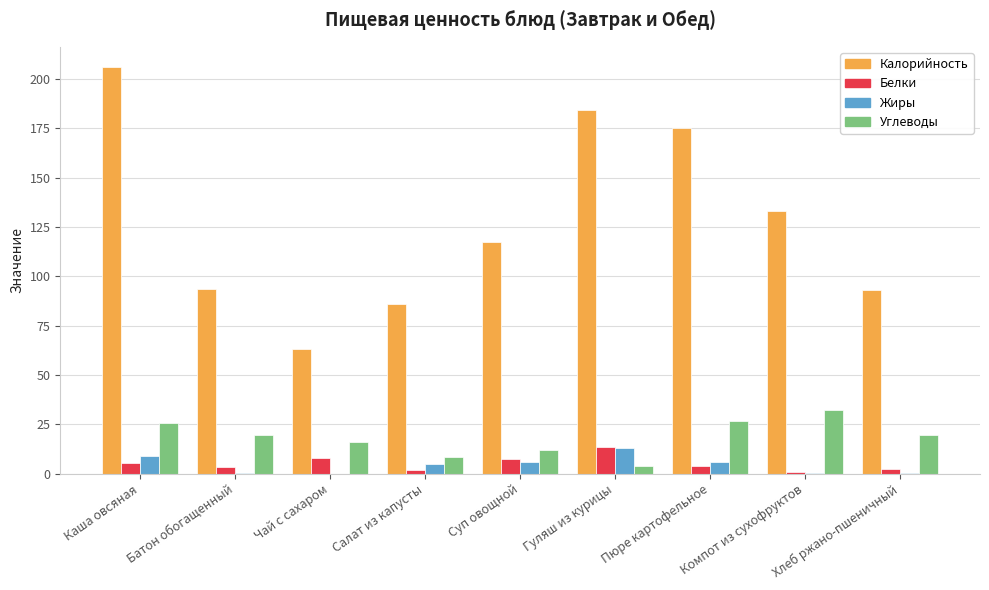

What is the maximum value for Жиры?

12.9